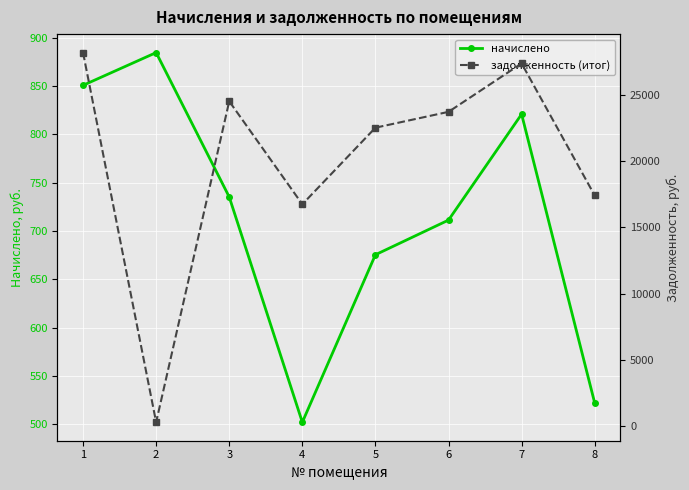

The начислено series shows 711.1 at 6. True or false?

True